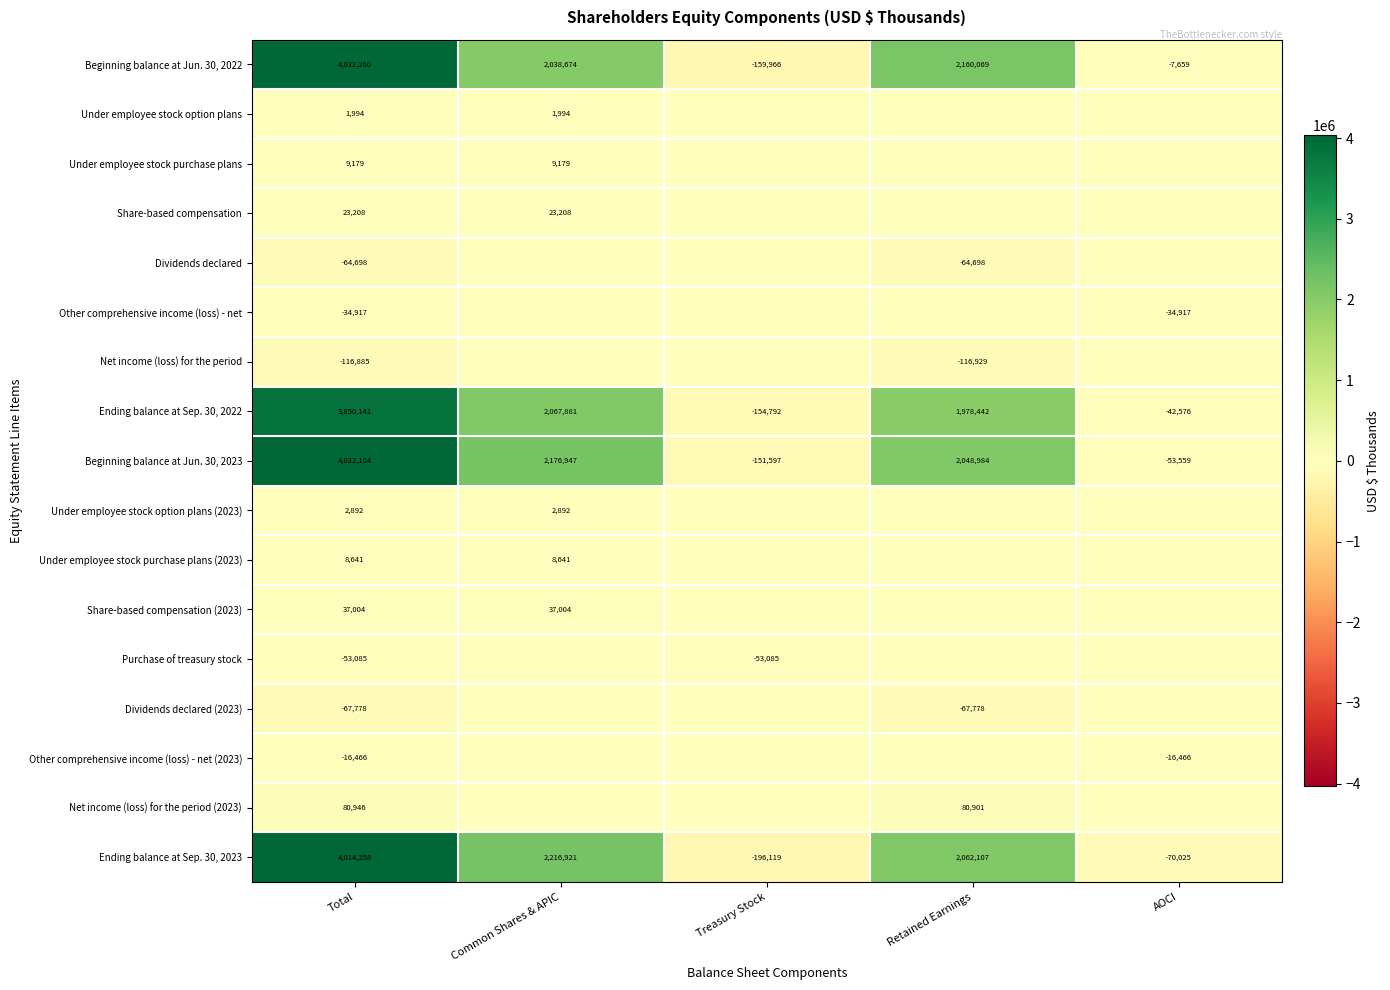

What value does the Ending balance at Sep. 30, 2023 series have at Total, to the nearest 100?

4014300